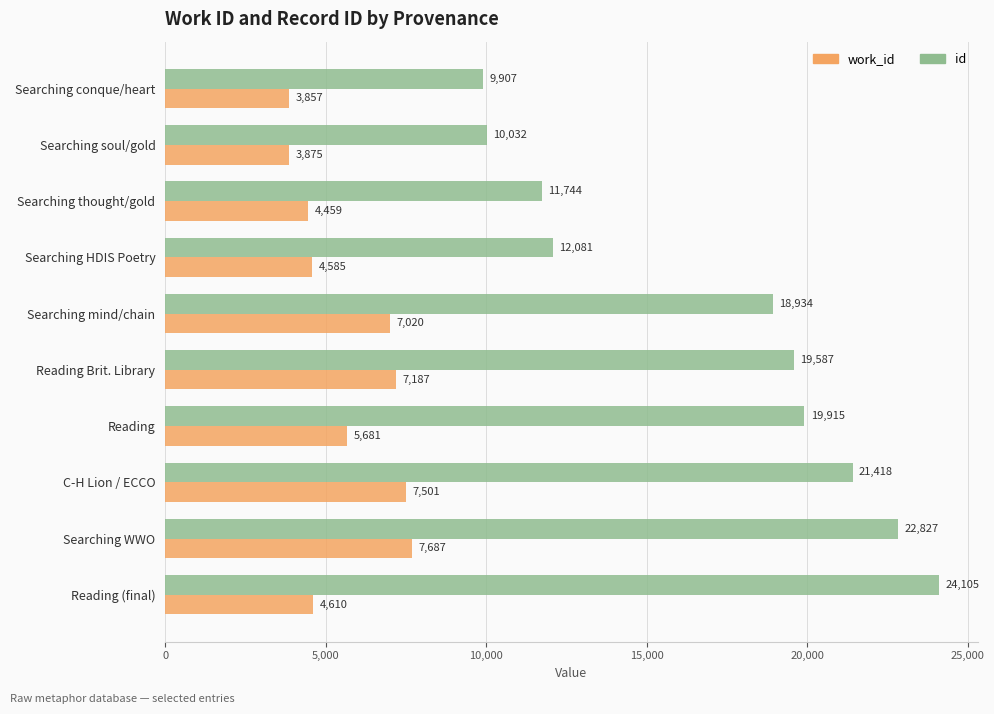

True or false: id has a value of 32833 at Searching mind/chain.

False